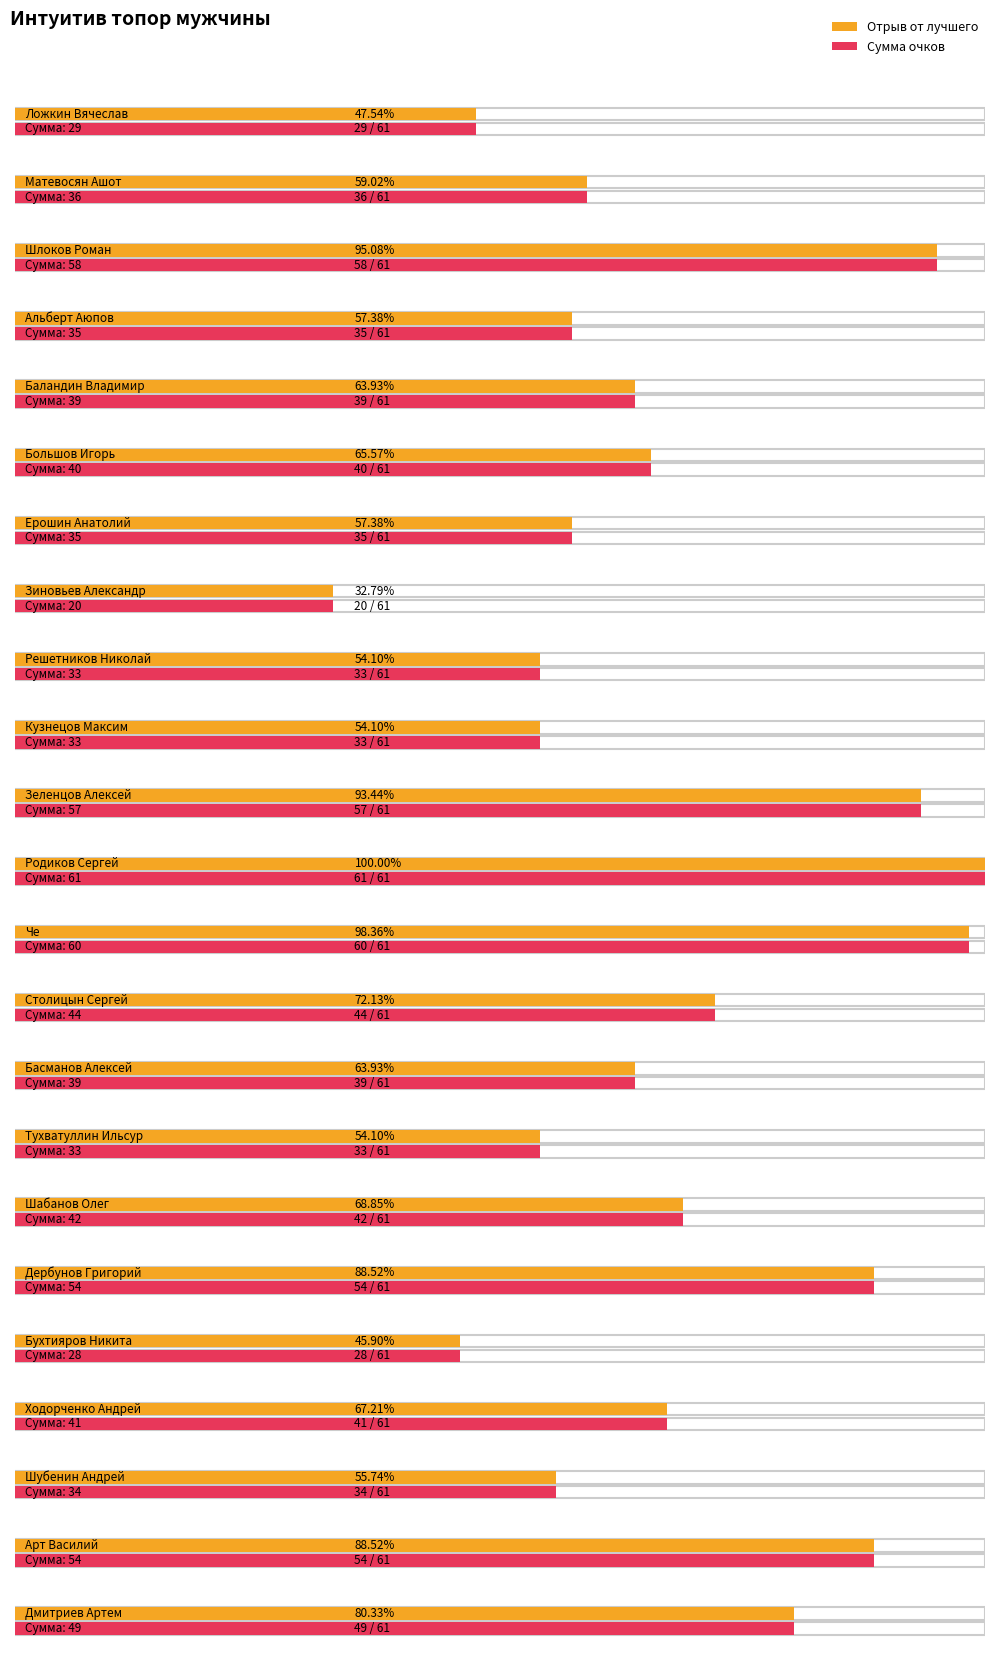

What position from the left is Бухтияров Никита?

19